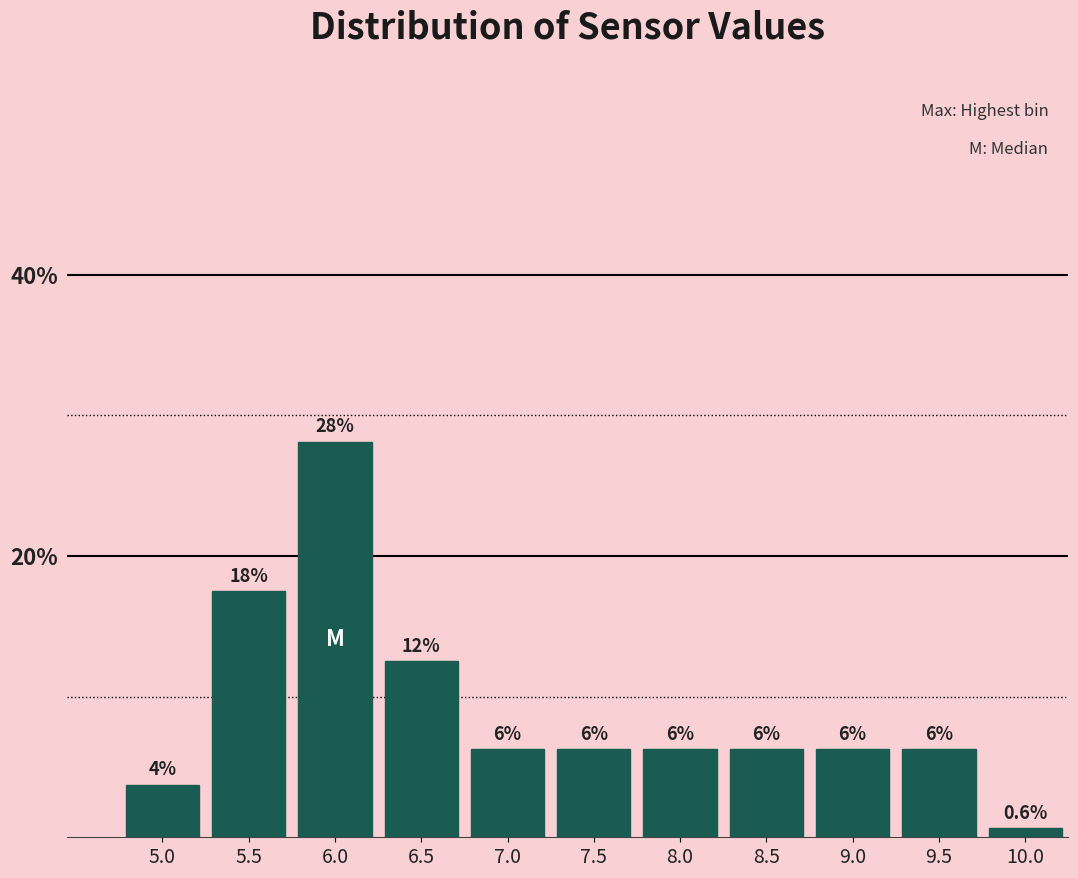

Are the bars horizontal?

No